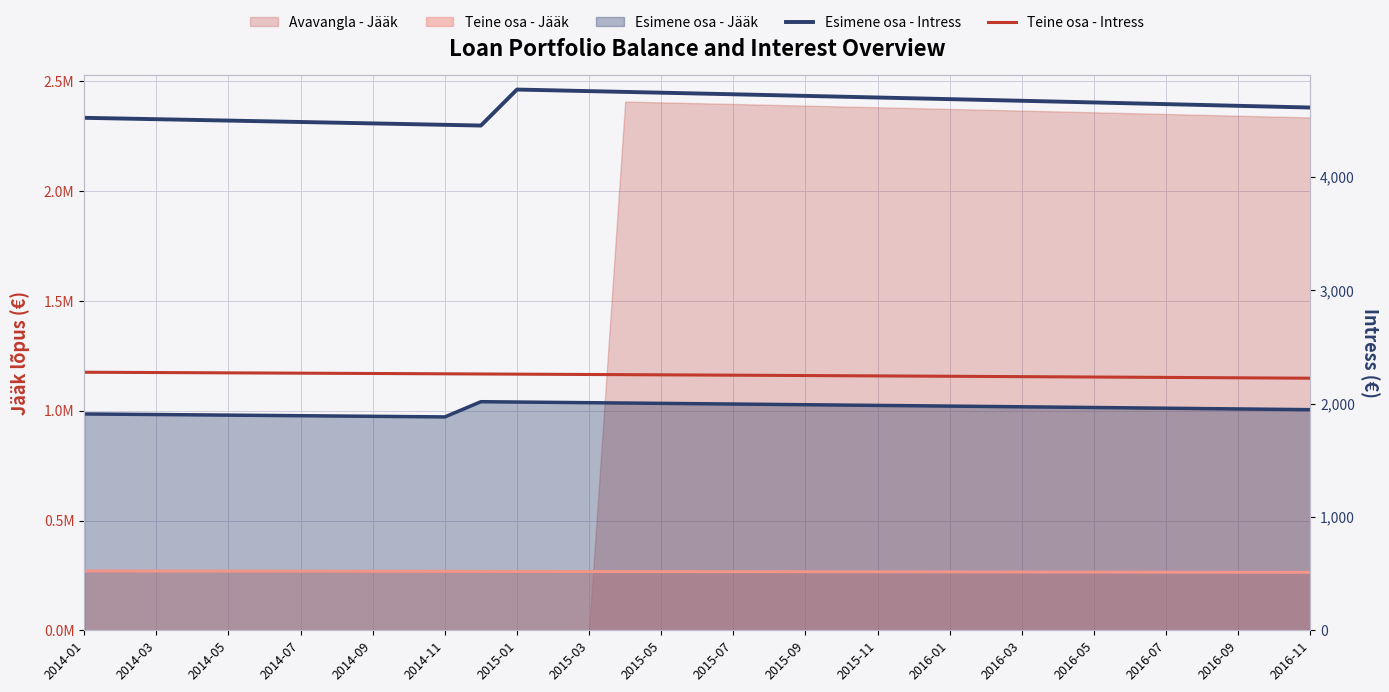

How many lines are shown in the chart?

2